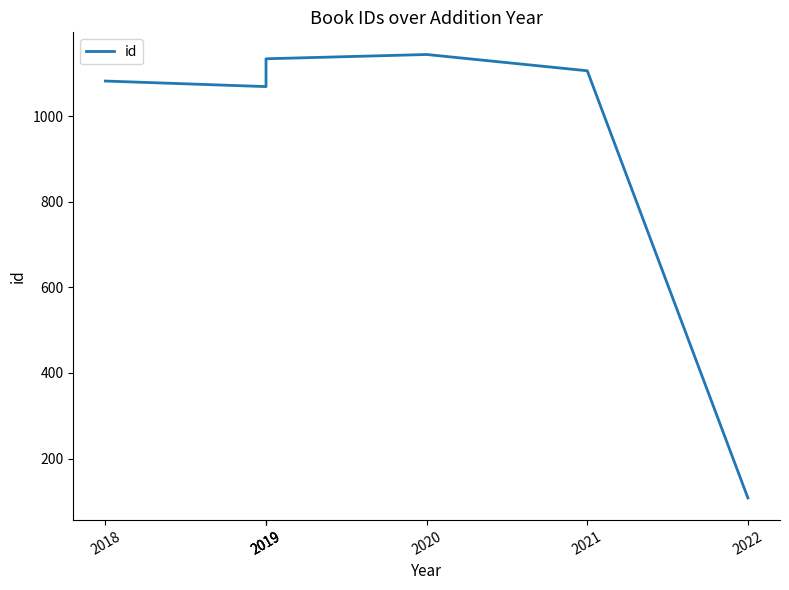

Which has a higher value, 2019 or 2022?

2019